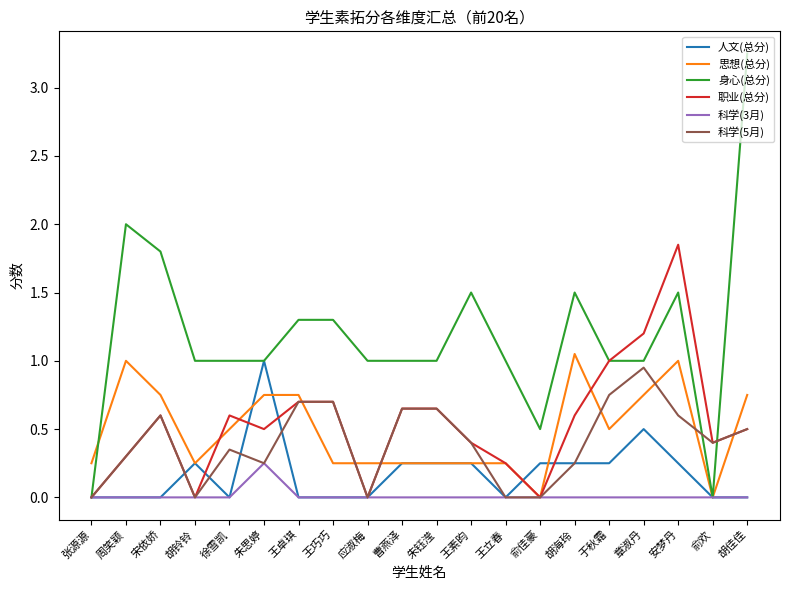

The 人文(总分) series shows -0.6 at 张源源. True or false?

False